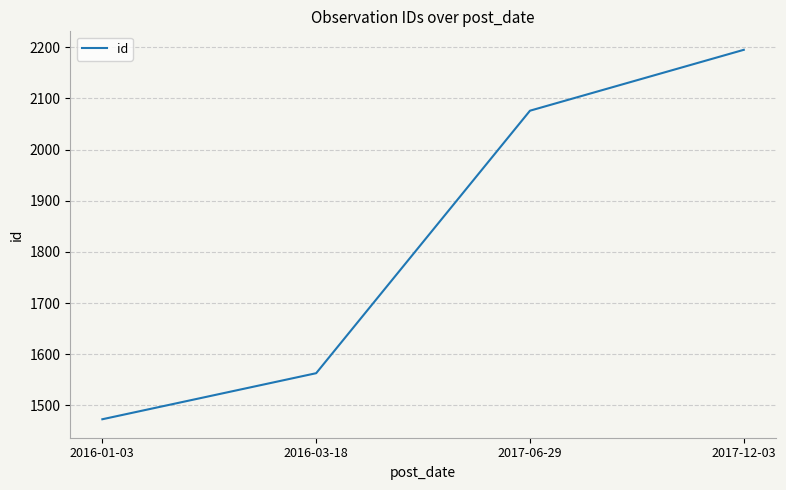

True or false: the data has more than 2 interior local peaks.

False